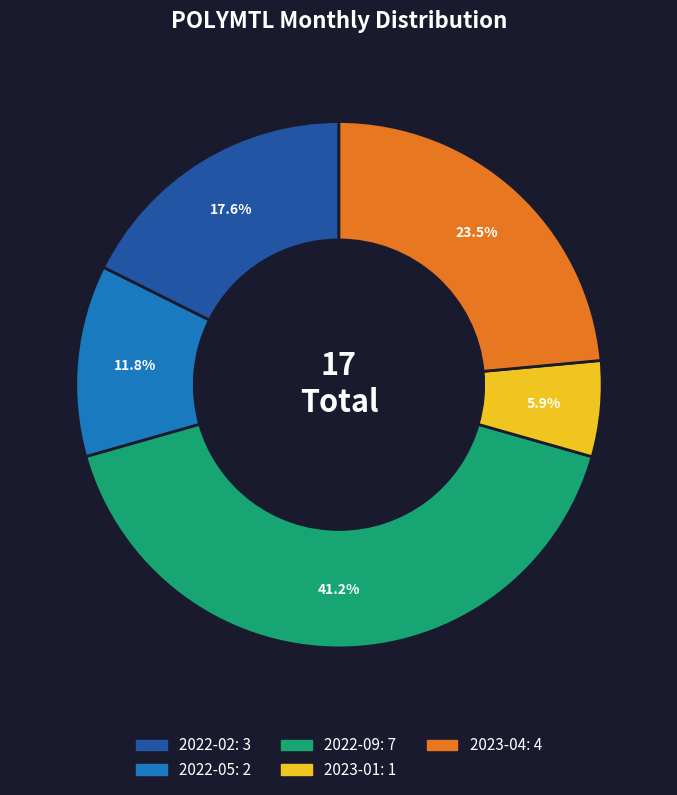

Between 2022-02 and 2022-05, which is larger?

2022-02